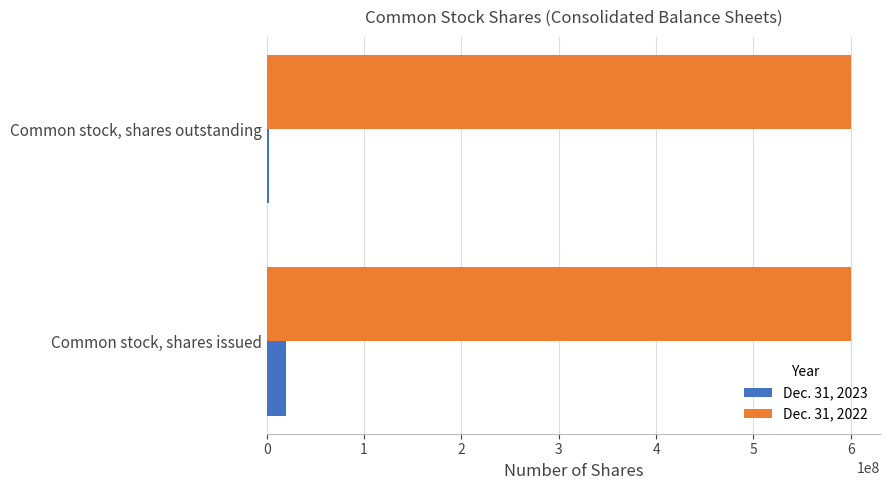

List the series in order of their overall mean, highest first.

Dec. 31, 2022, Dec. 31, 2023